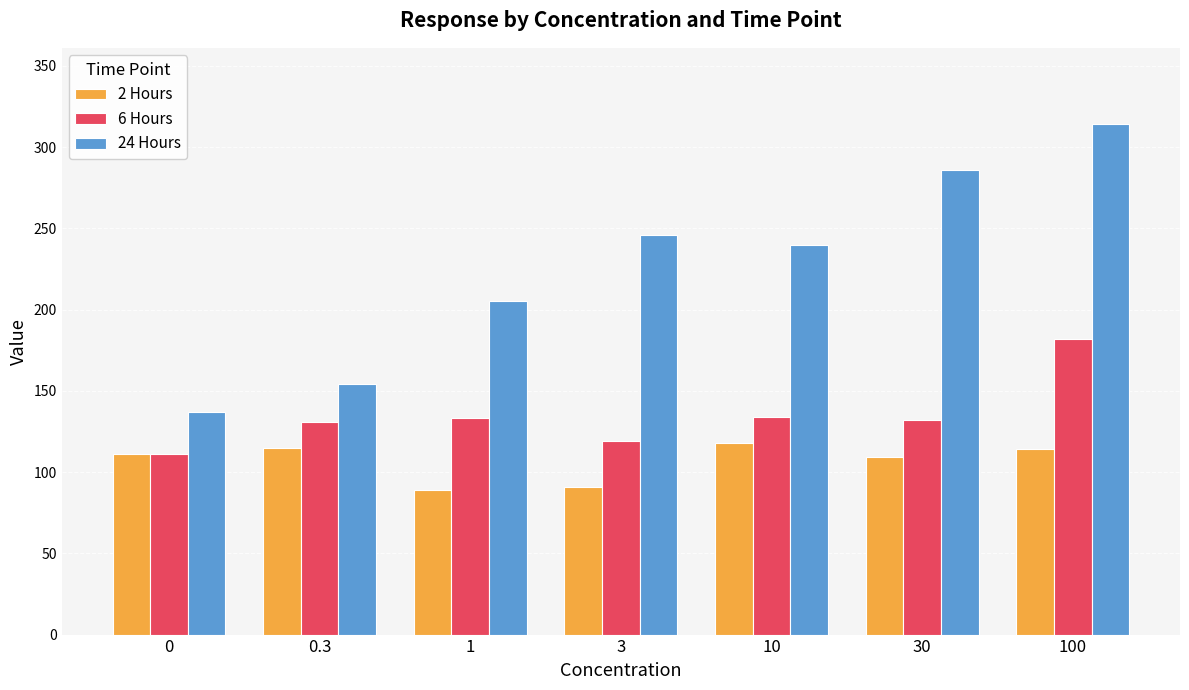

What is the total value across all series at 0?

359